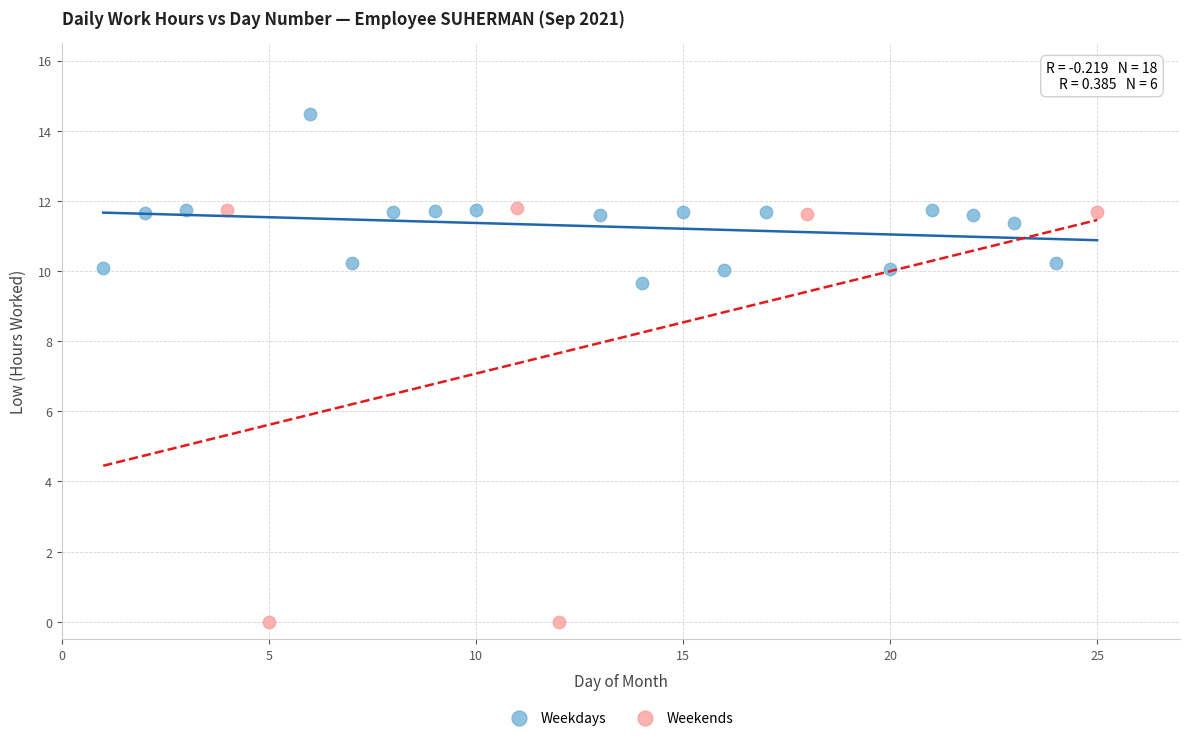

Which series reaches the minimum Y coordinate?

Weekends